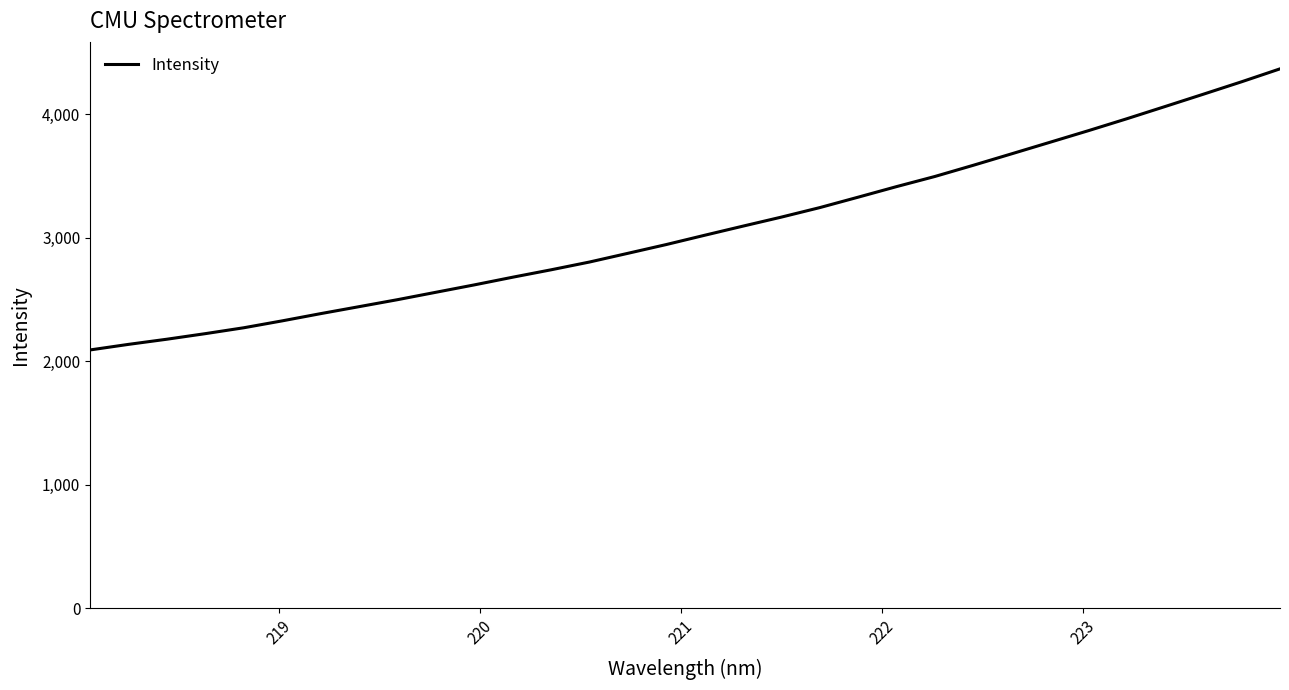

What is the maximum value shown in the chart?

4368.2